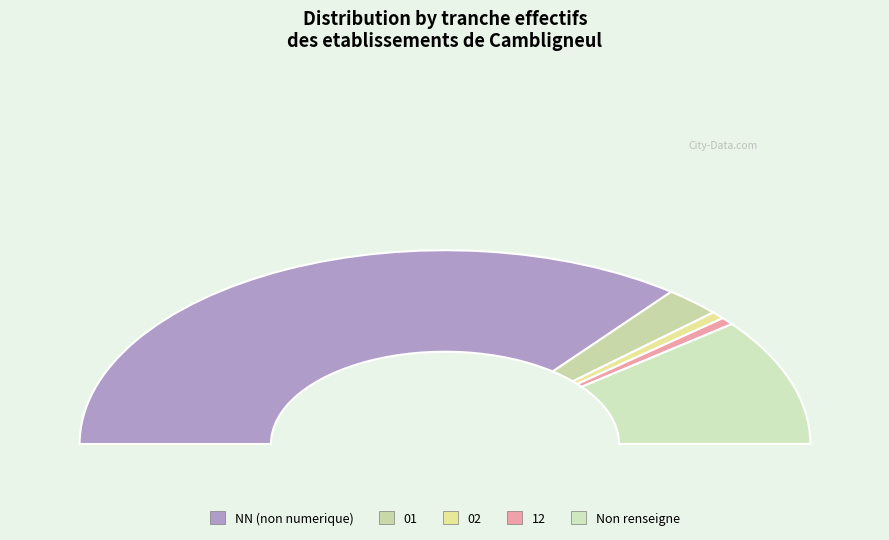

What is the change in value from 02 to ?

+16